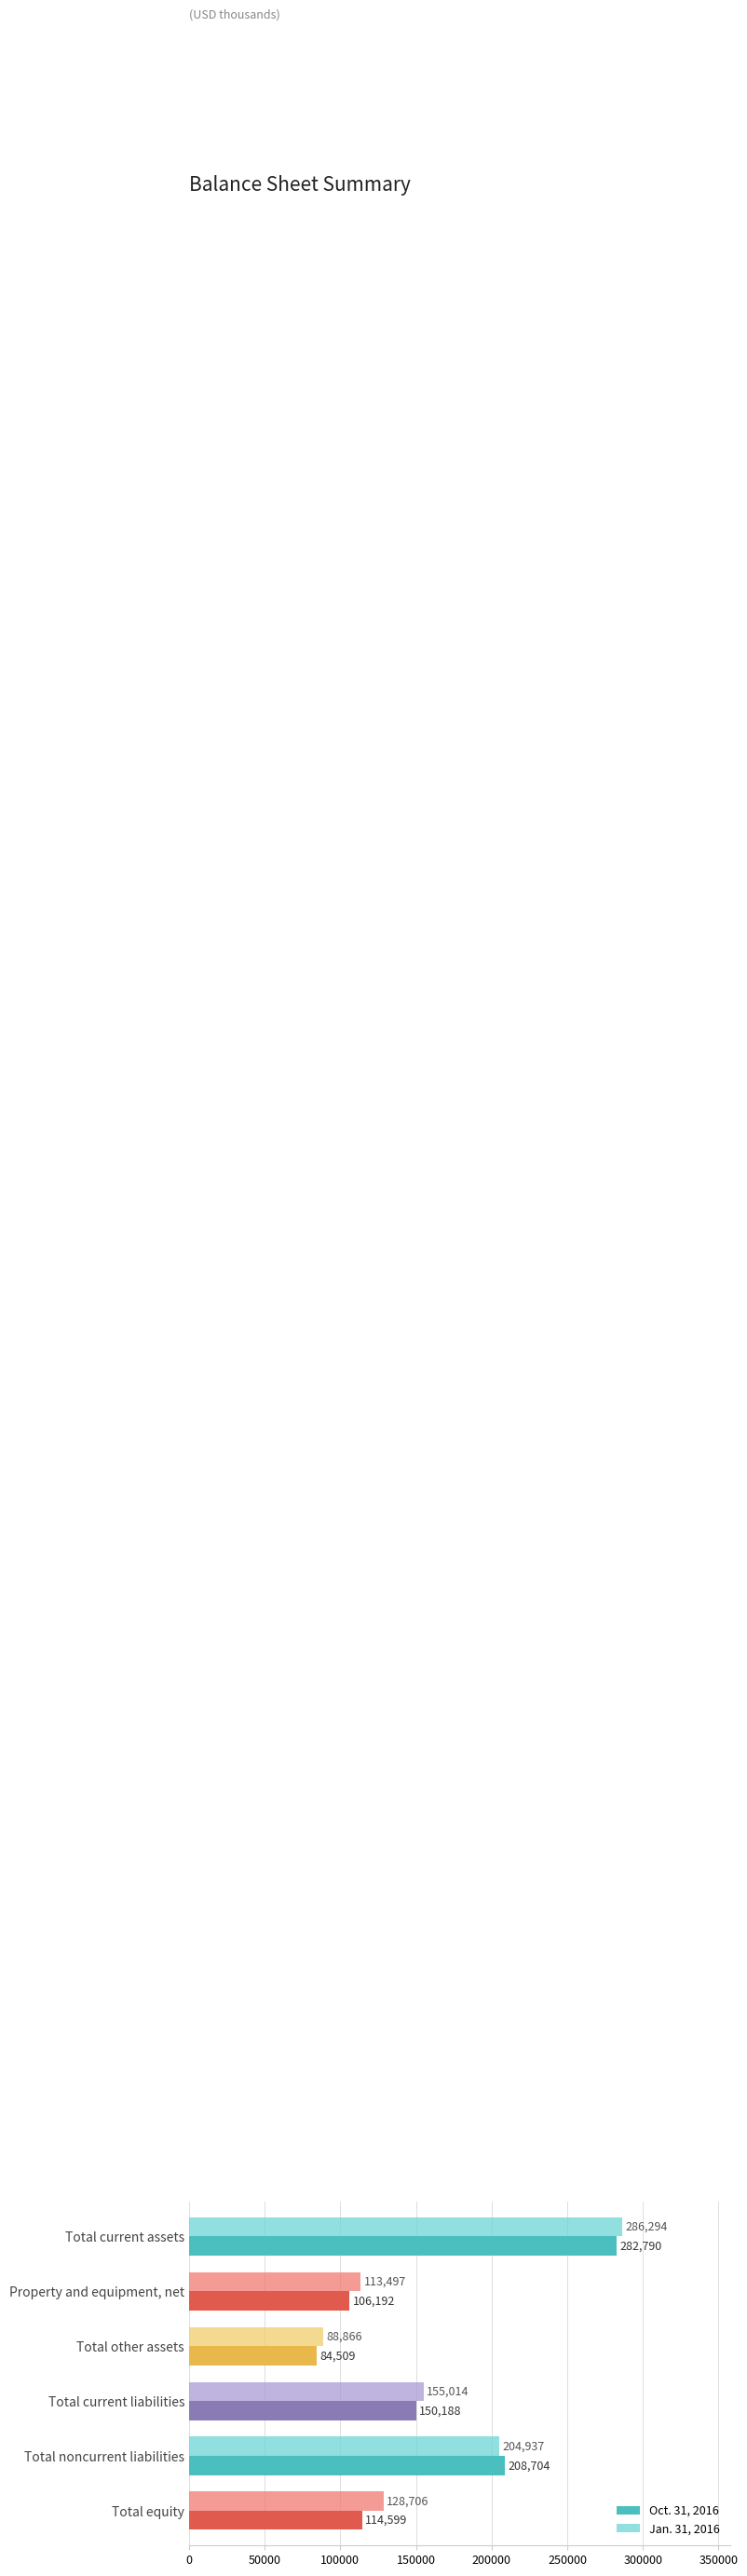

What is the difference between the second highest and second lowest values in the Jan. 31, 2016 series?

91440